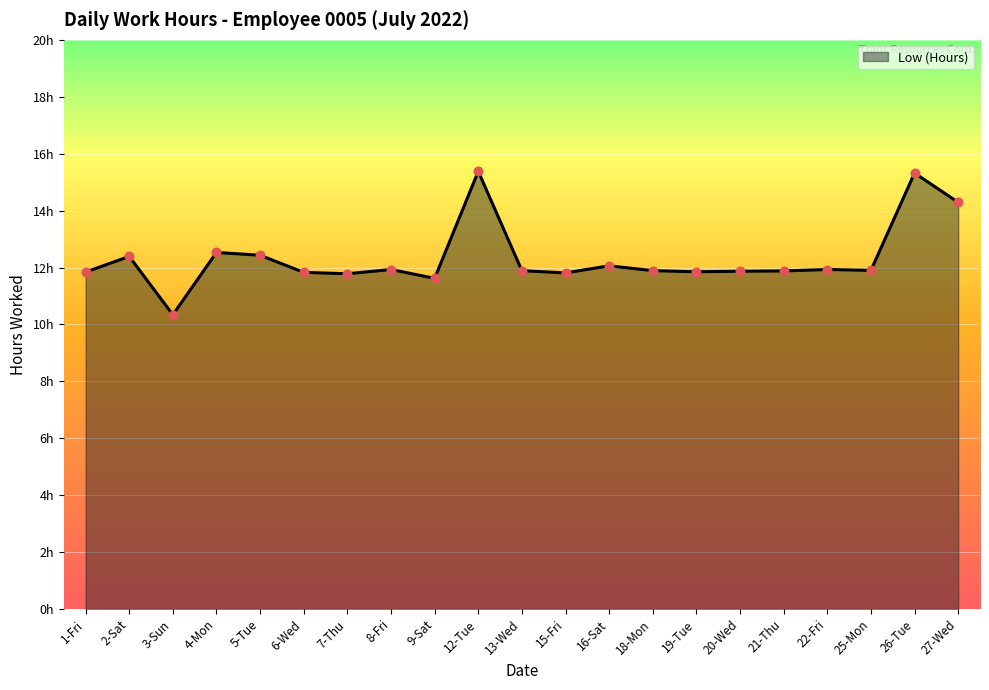

What is the ratio of the value at 15-Fri to the value at 3-Sun?

1.1